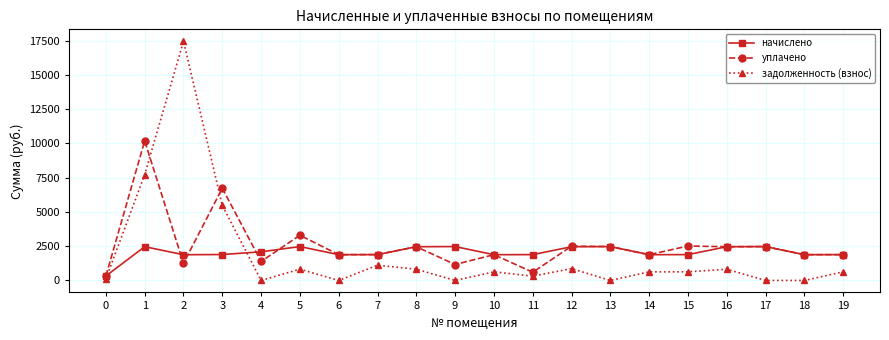

At which label does начислено first exceed 1892?

1